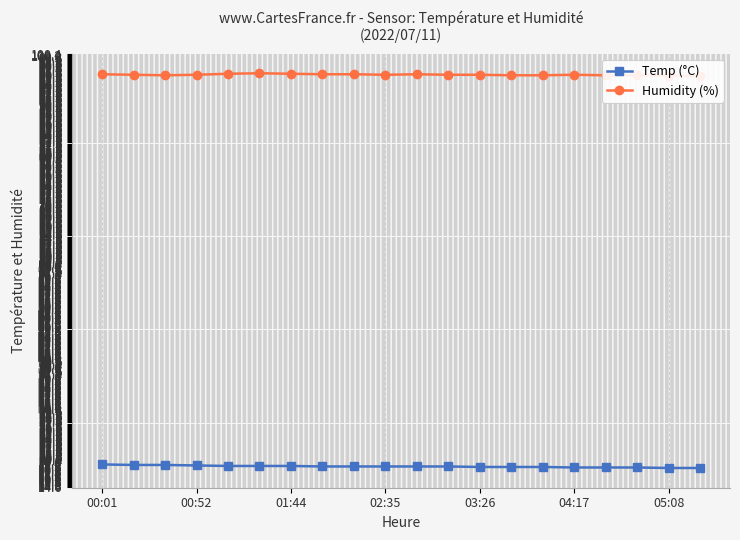

Between 00:01 and 17, which series saw the biggest shift?

Temp (°C)